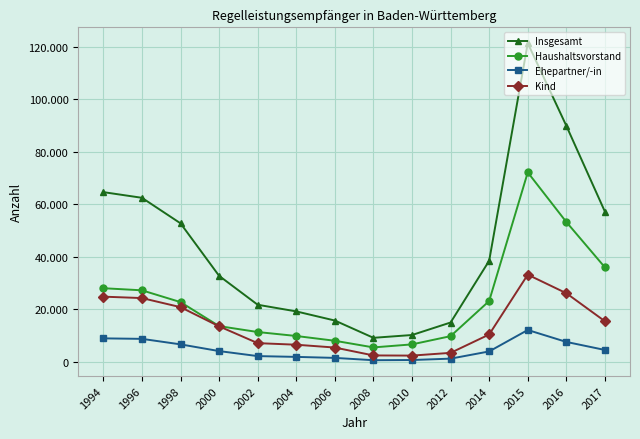

True or false: Kind and Insgesamt cross at least once.

False